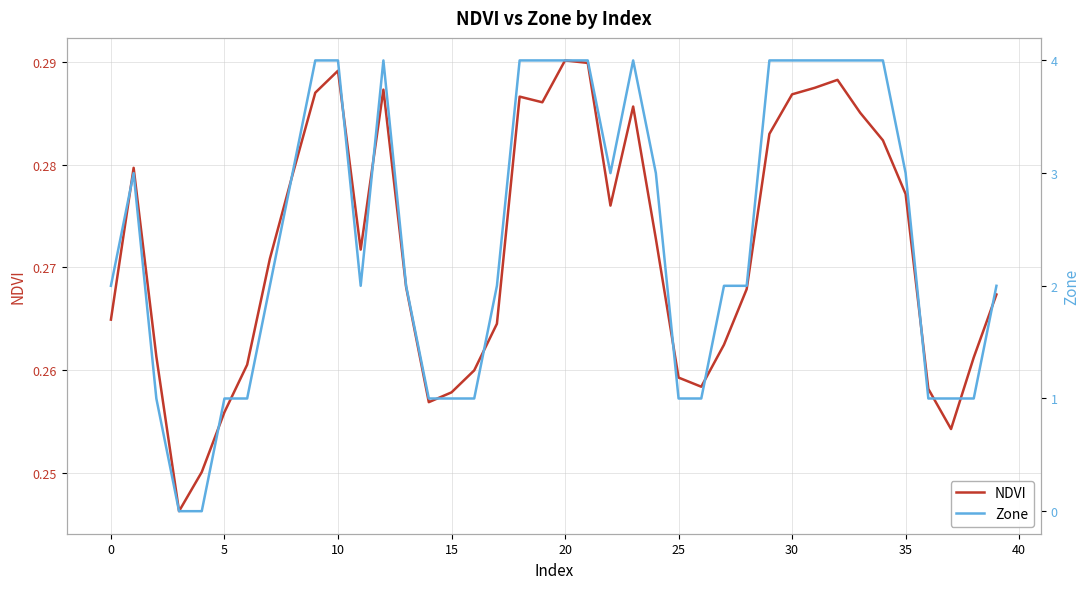

Does the chart have visible grid lines?

Yes